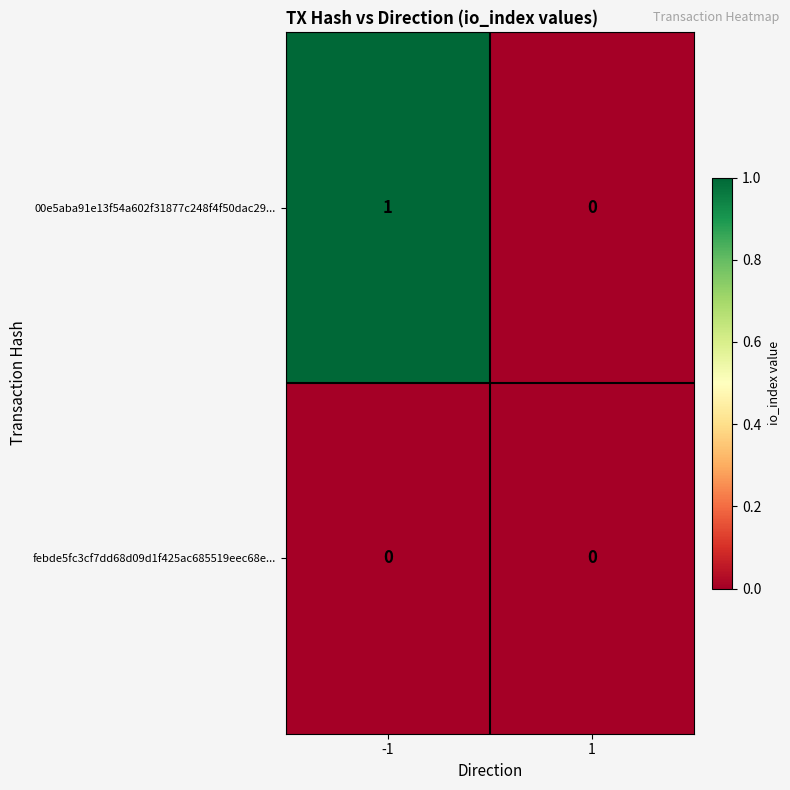

Which series changed the most between -1 and 1?

00e5aba91e13f54a602f31877c248f4f50dac29...